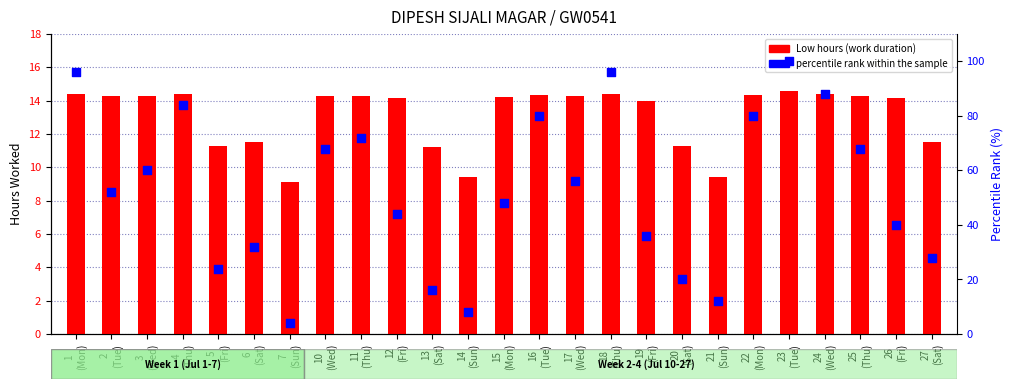

At which category is the sum across all series the highest?

23
(Tue)